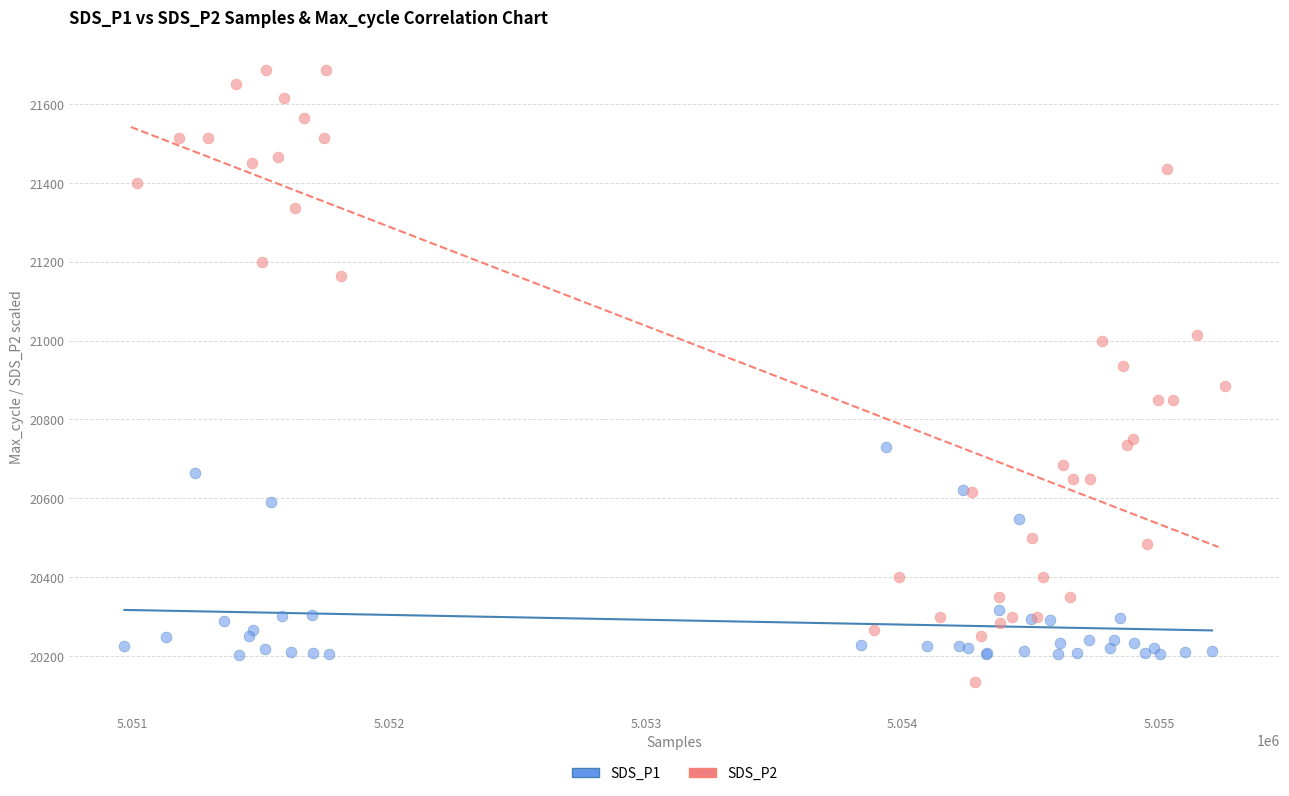

Which series has the largest Y range (max minus min)?

SDS_P2